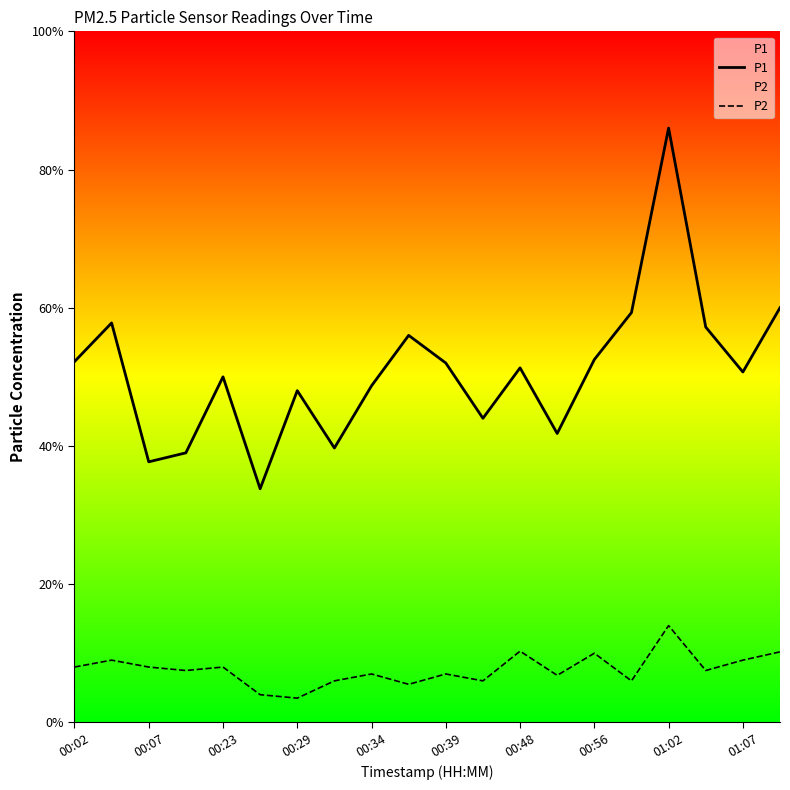

Does the chart display data point markers on the line(s)?

No